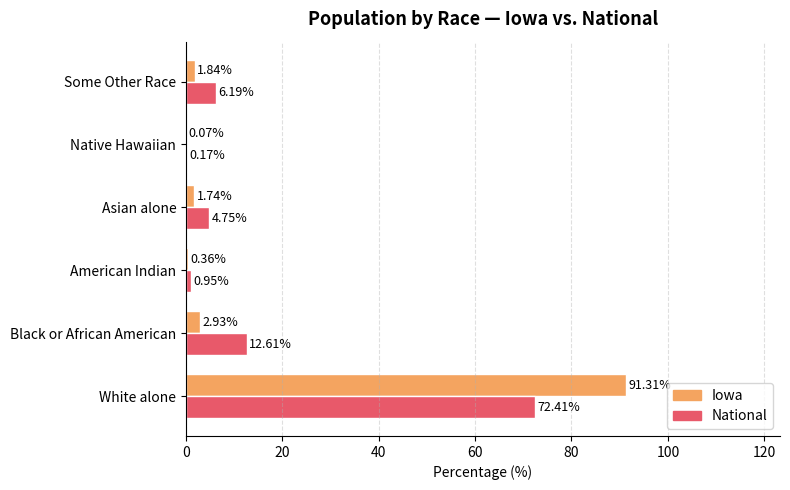

At which category does the chart reach its peak across all series?

White alone